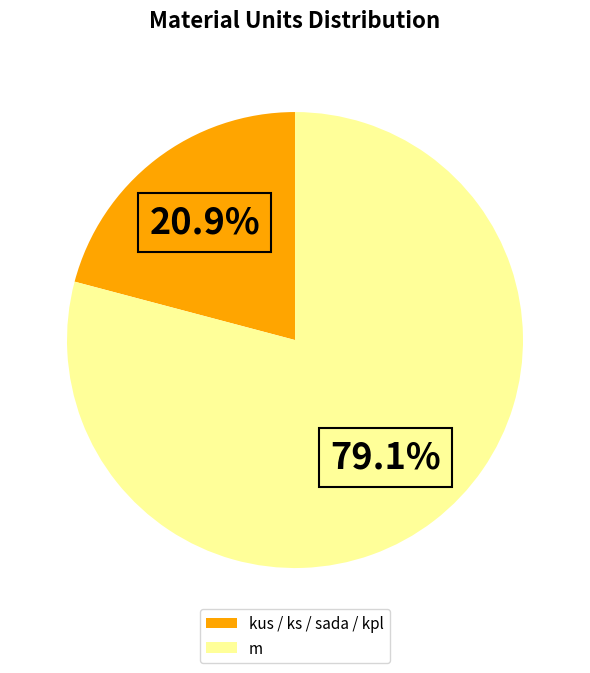

Is m the majority of the pie?

Yes